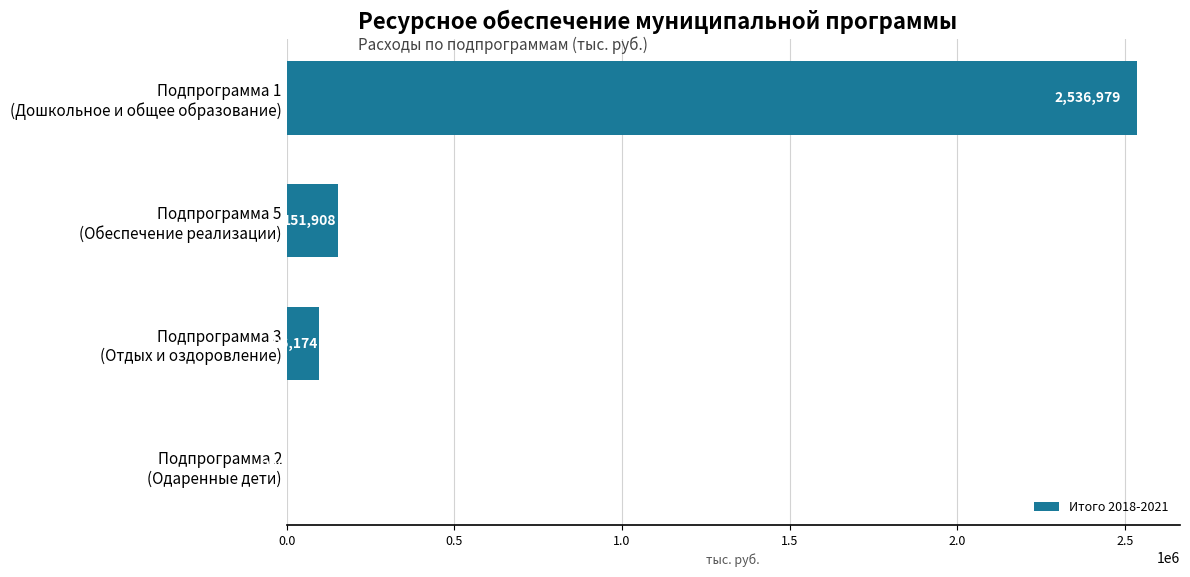

What is the maximum value shown in the chart?

2536978.8